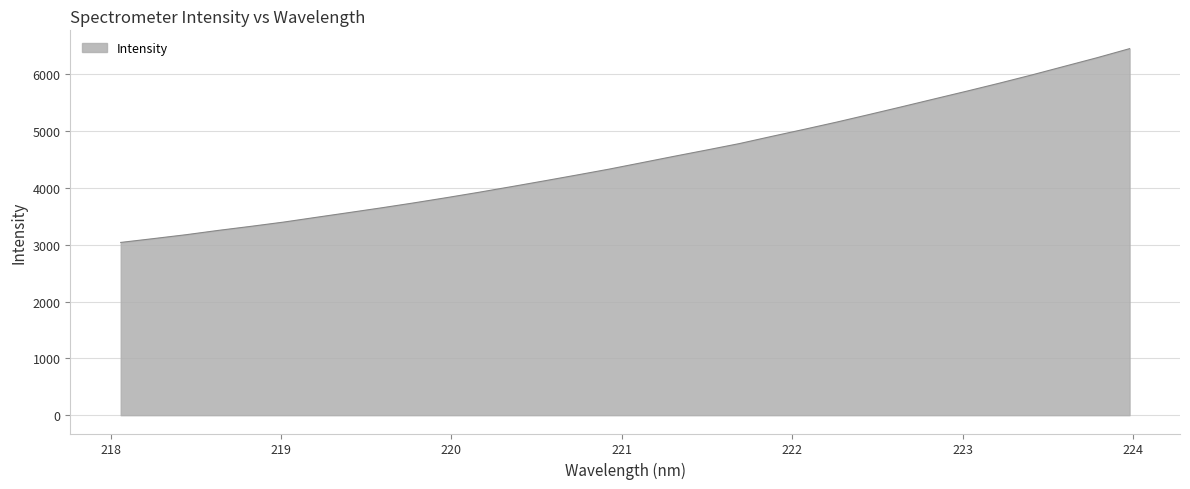

What is the difference between the maximum and minimum values?

3410.6